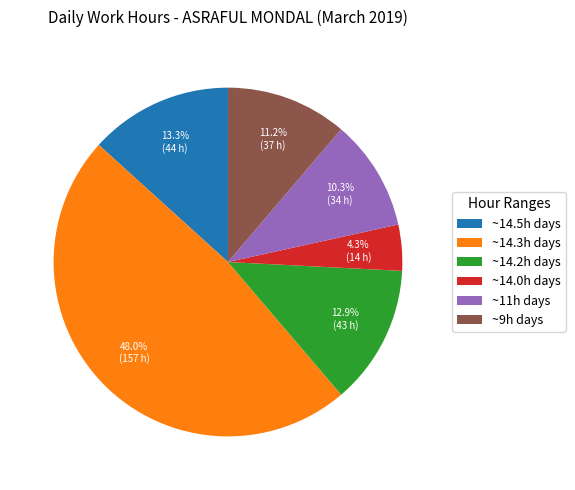

Which has a higher value, ~14.0h days or ~9h days?

~9h days